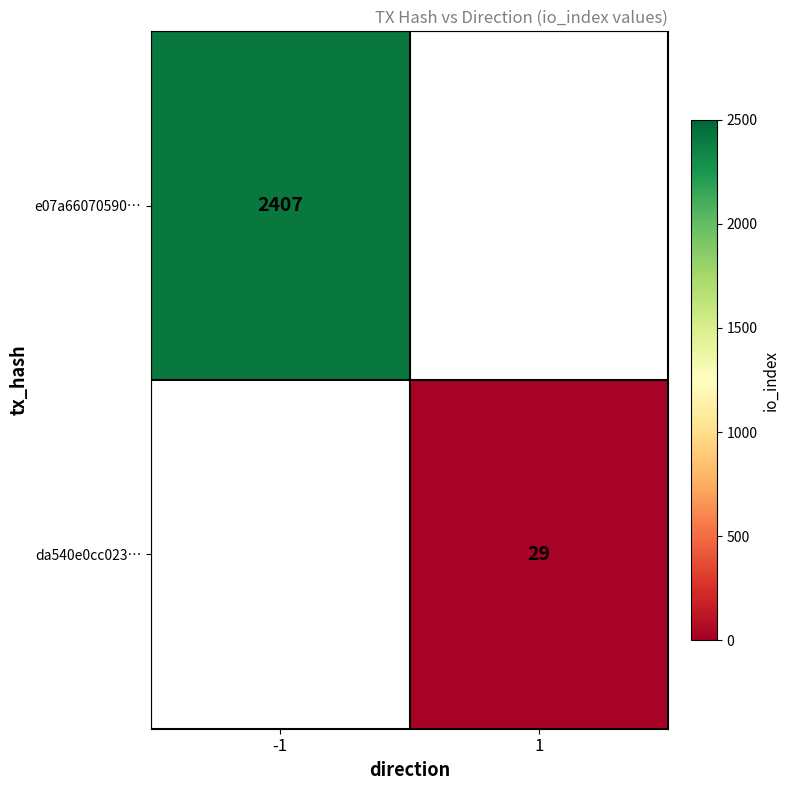

True or false: e07a66070590… has a value of 3599 at -1.

False